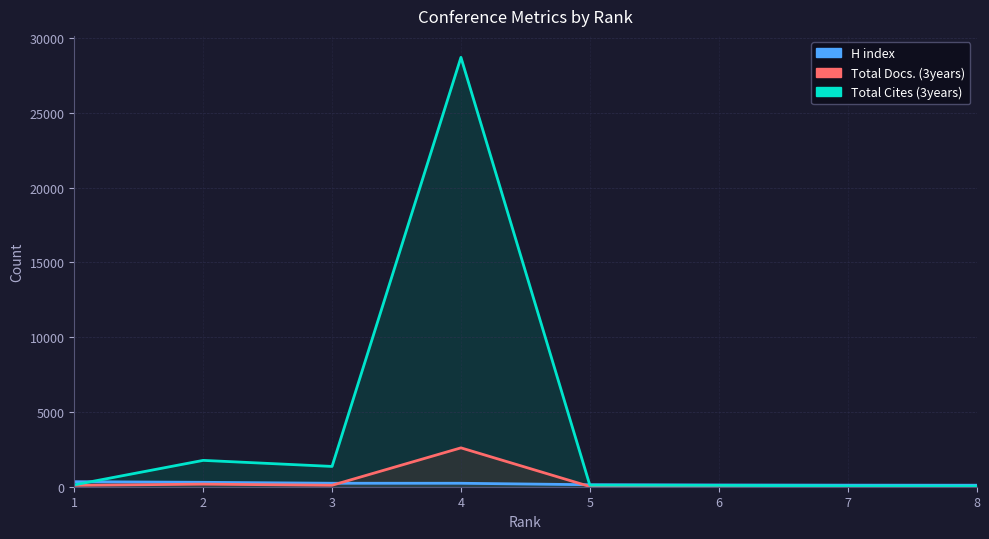

Is the value of H index at 3 greater than the value of Total Cites (3years) at 5?

Yes